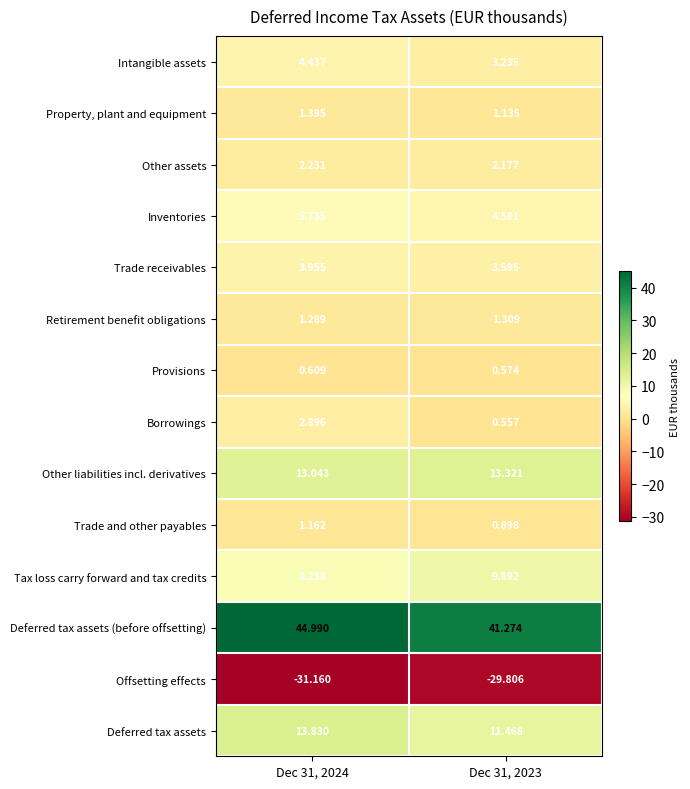

Which series changed the most between Dec 31, 2024 and Dec 31, 2023?

Deferred tax assets (before offsetting)